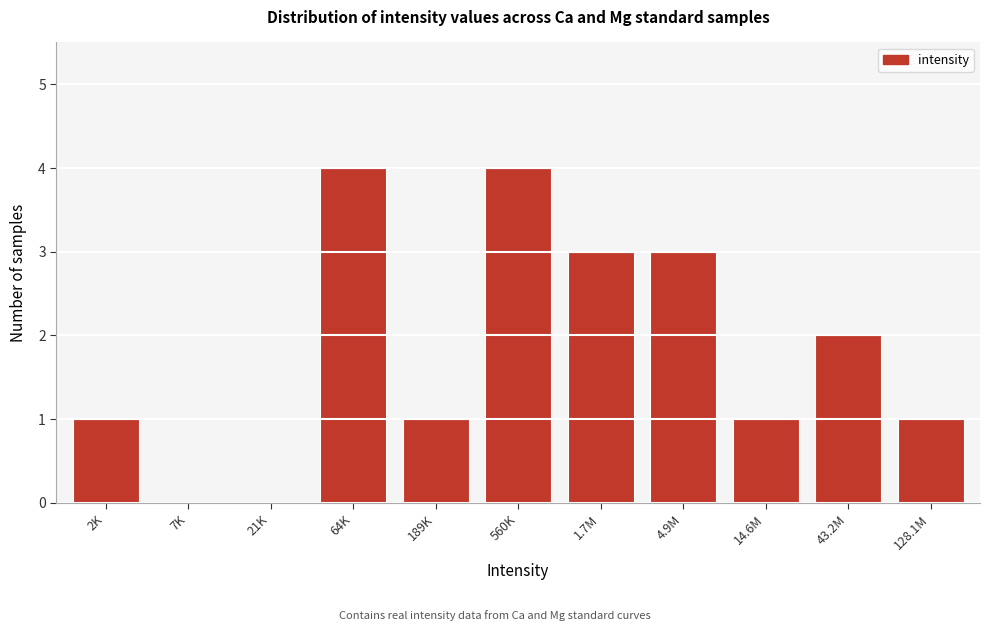

Reading left to right, transcribe all the data shown in this chart.

2K=1	7K=0	21K=0	64K=4	189K=1	560K=4	1.7M=3	4.9M=3	14.6M=1	43.2M=2	128.1M=1